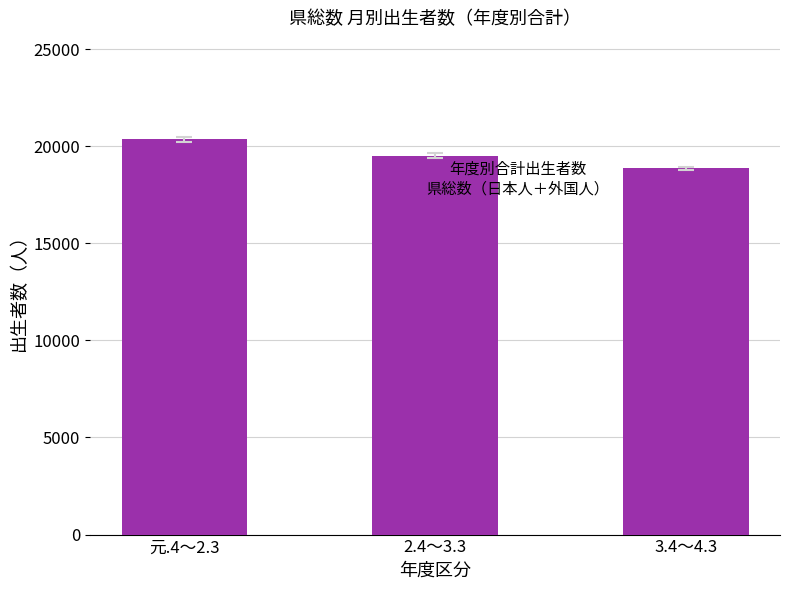

List the labels in order of value, smallest first.

3.4～4.3, 2.4～3.3, 元.4～2.3